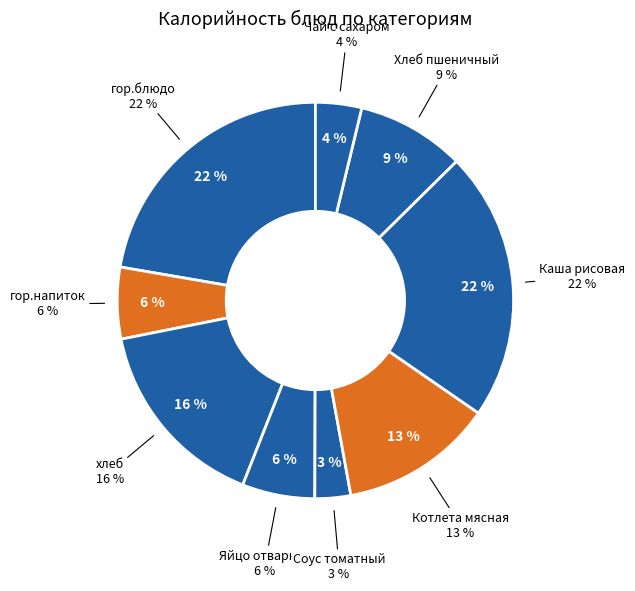

True or false: Каша рисовая accounts for 22% of the total.

True